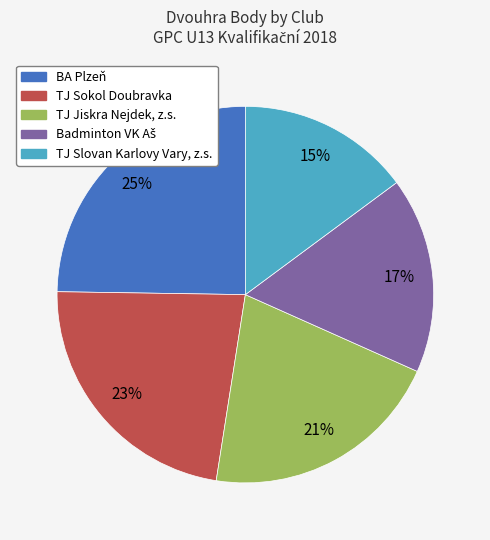

What percentage is the TJ Slovan Karlovy Vary, z.s. slice, to the nearest percent?

15%